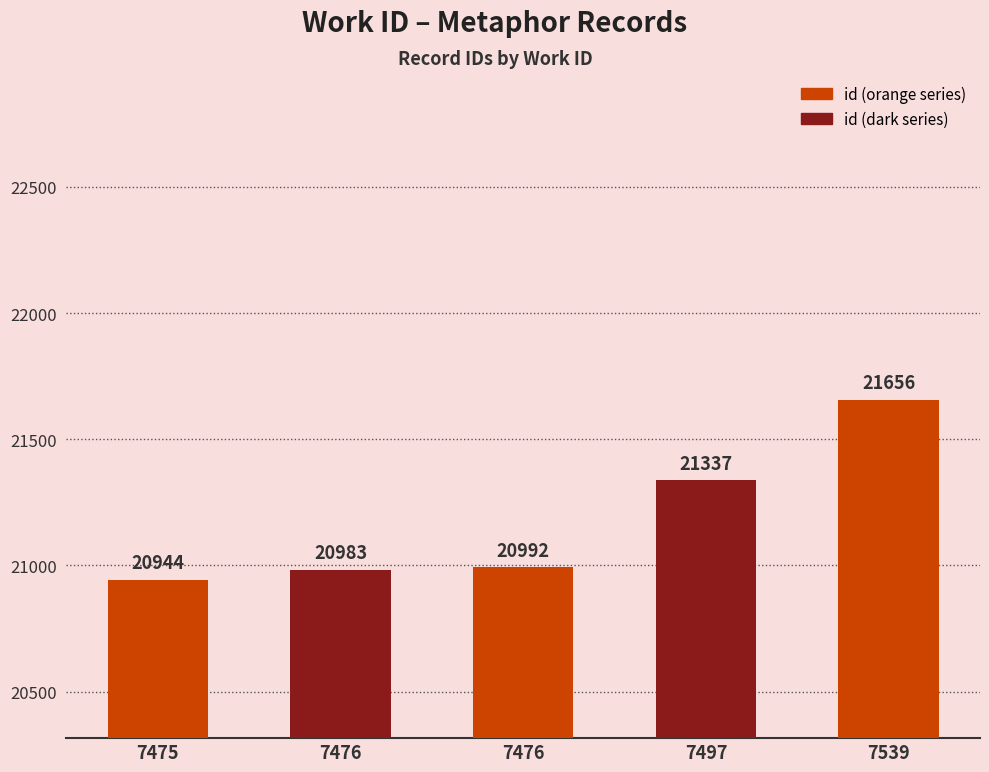

How many series are shown in this chart?

1